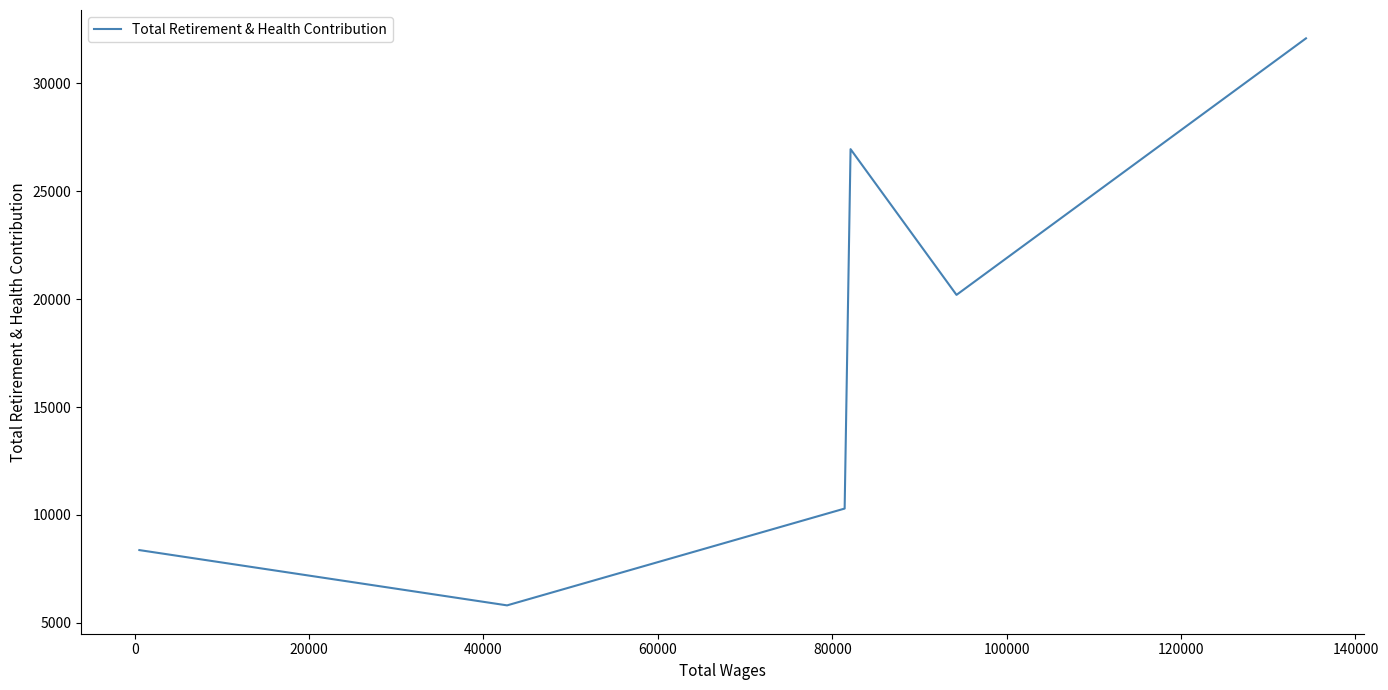

What is the smallest value displayed?

5807